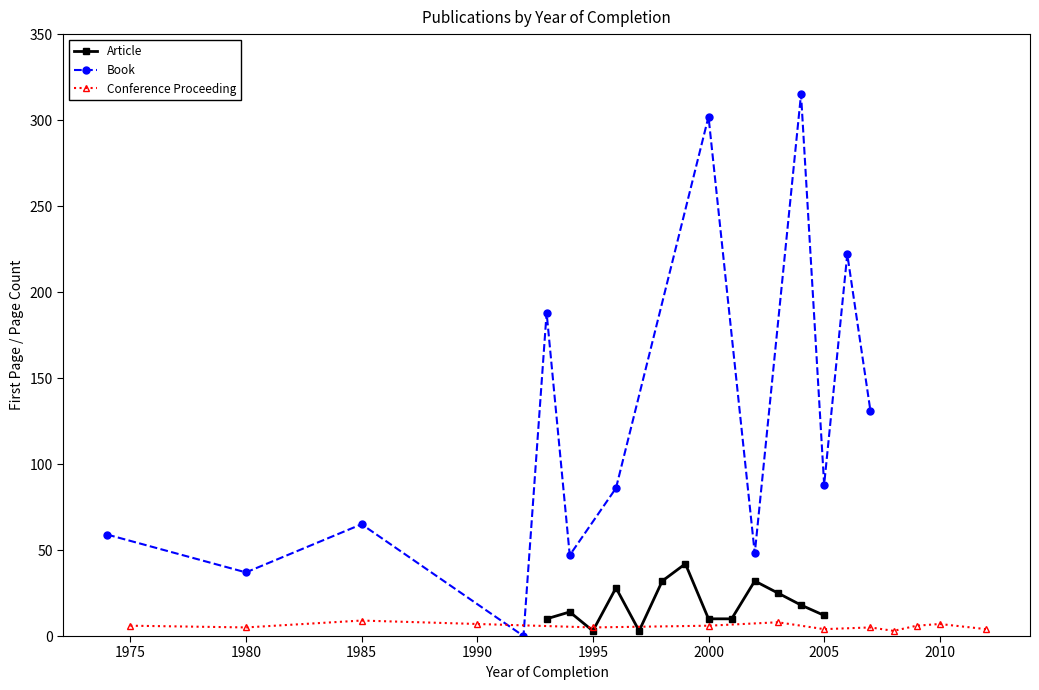

Reading left to right, transcribe all the data shown in this chart.

Article: 10	14	3	28	3	32	42	10	10	32	25	18	12
Book: 59	37	65	0	188	47	86	302	48	315	88	222	131
Conference Proceeding: 6	5	9	7	5	6	8	4	5	3	6	7	4